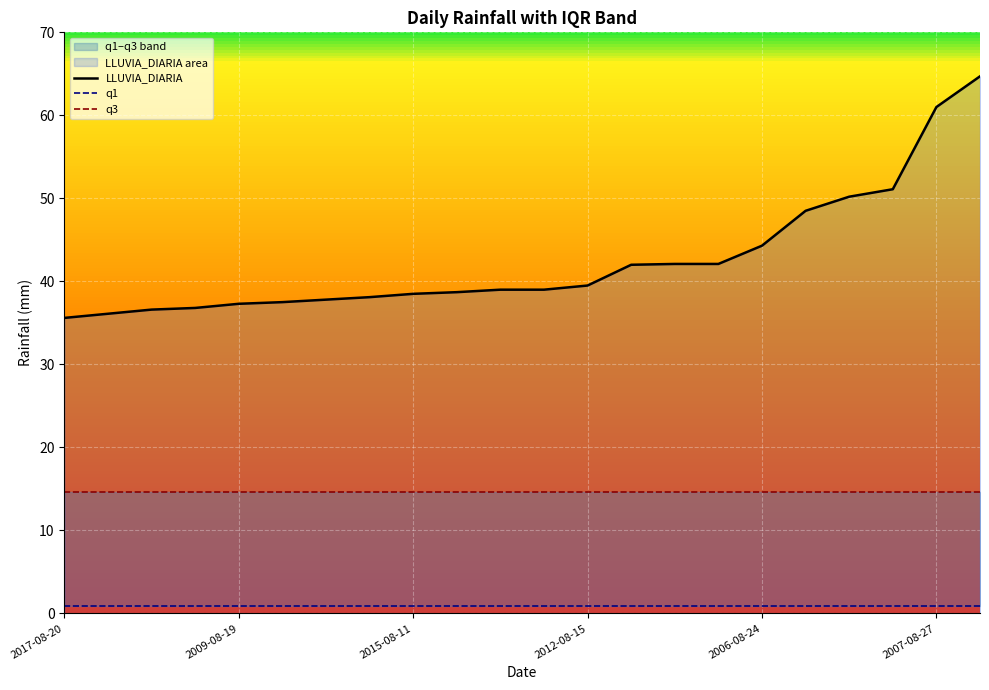

Which series has the largest total across all categories?

LLUVIA_DIARIA